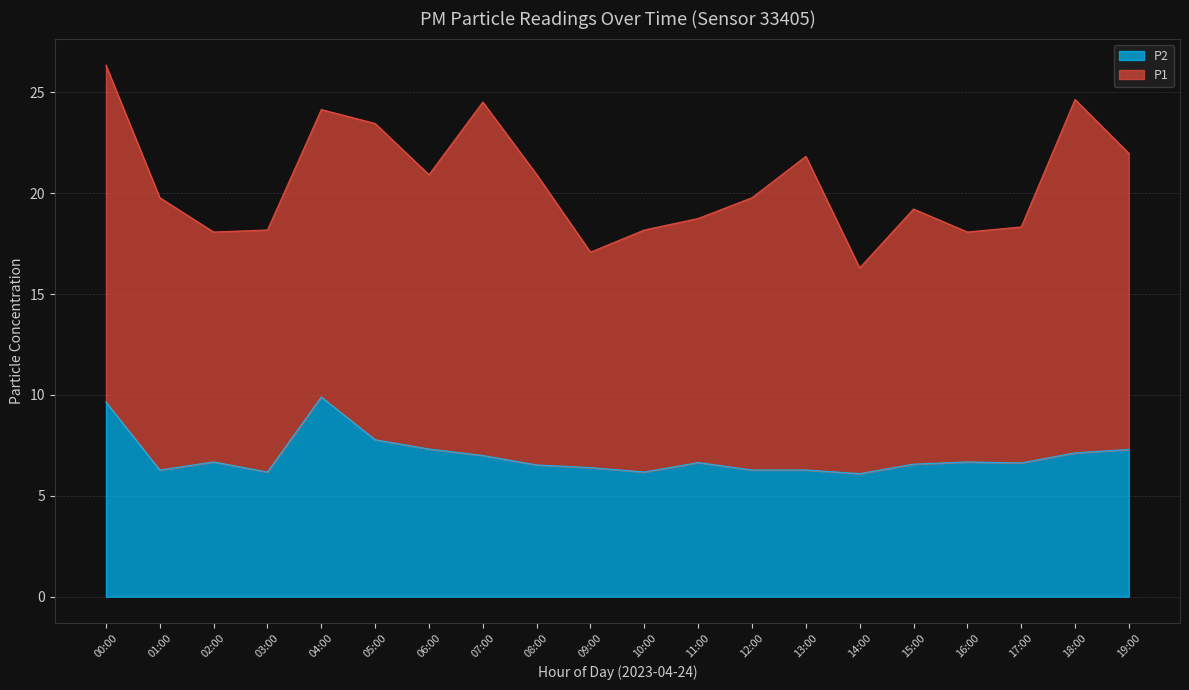

Which category has the lowest value across all series?

14:00